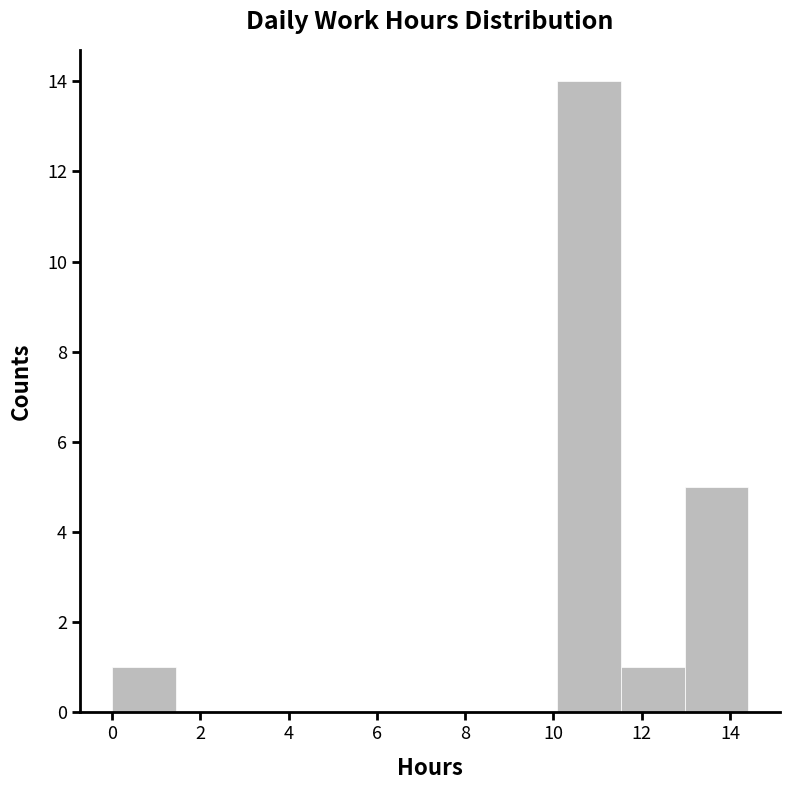

Reading left to right, transcribe this chart: for each bar, give the range it covers on the x-axis and its height. Neither the bar edges nor the heights are printed on the chart, so give them approximately, as read against the axes.

0.0 to 1.4: 1
1.4 to 2.8: 0
2.8 to 4.4: 0
4.4 to 5.8: 0
5.8 to 7.2: 0
7.2 to 8.6: 0
8.6 to 10.0: 0
10.0 to 11.6: 14
11.6 to 13.0: 1
13.0 to 14.4: 5